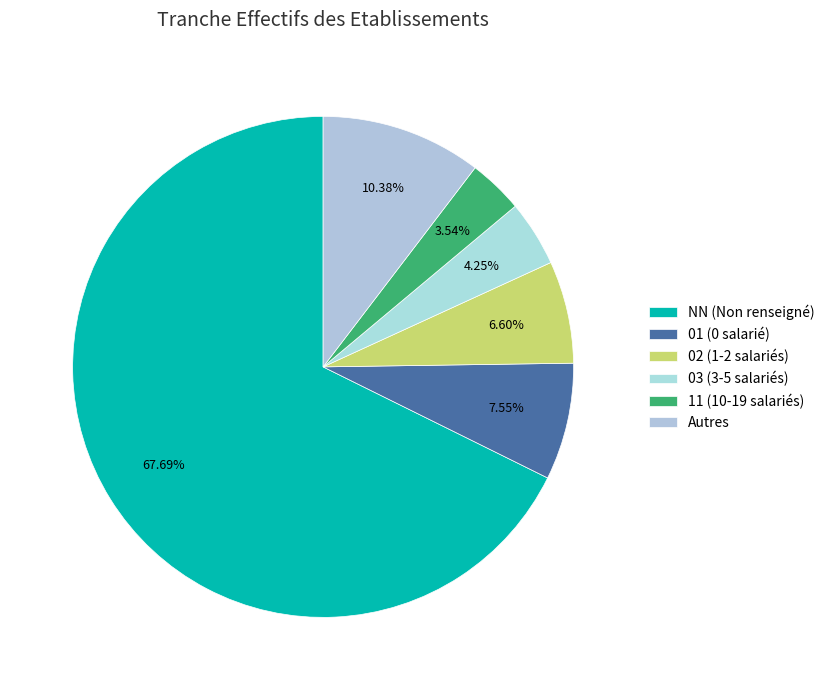

Rank the categories by value from highest to lowest.

NN (Non renseigné), Autres, 01 (0 salarié), 02 (1-2 salariés), 03 (3-5 salariés), 11 (10-19 salariés)